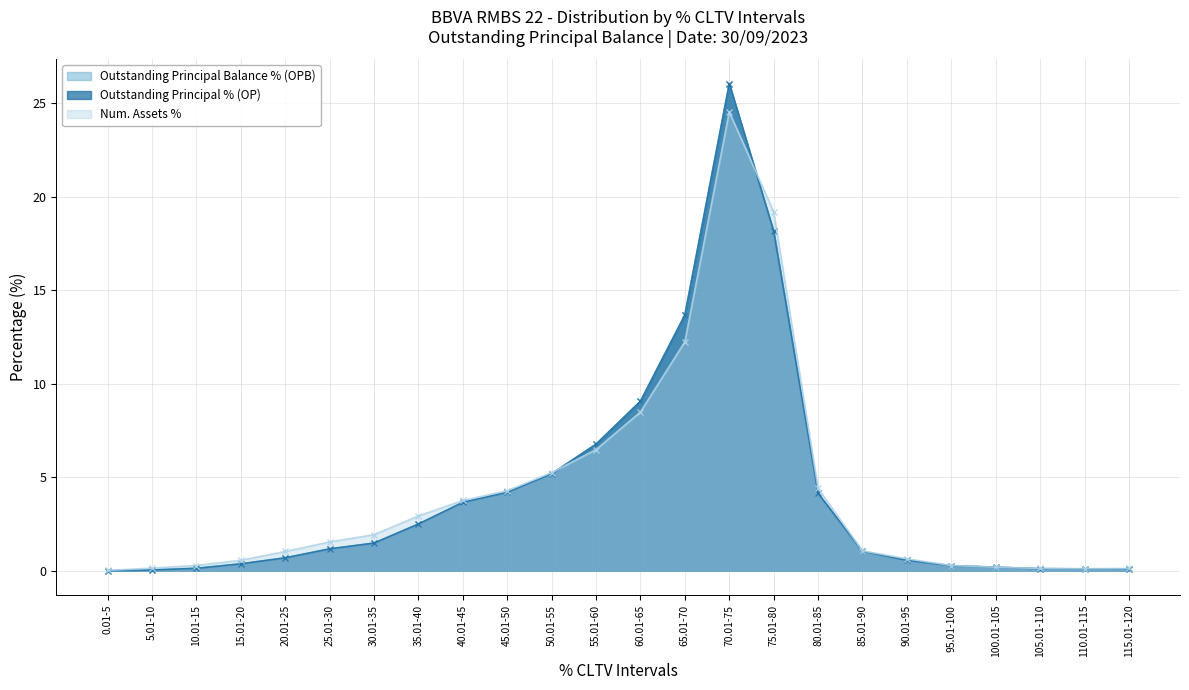

What is the value of the Outstanding Principal % (OP) point at the 5th from the left?

0.7